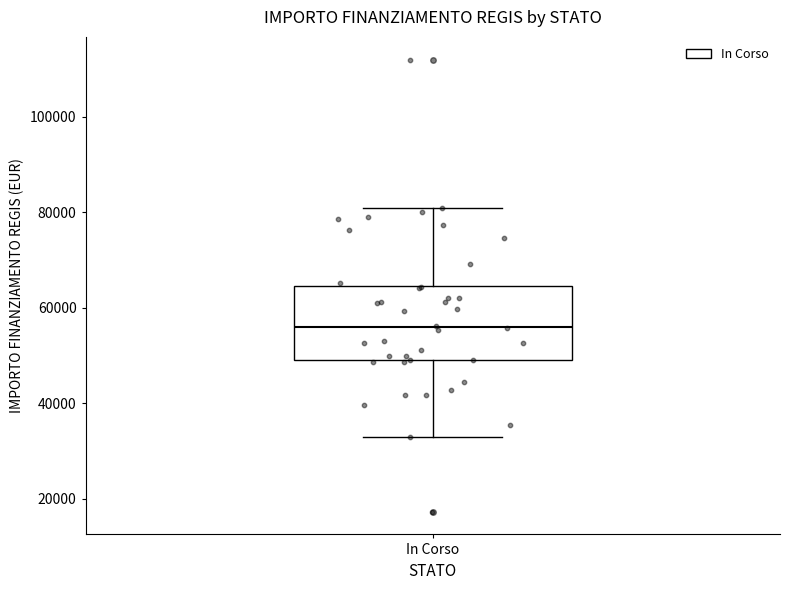

Where is the upper edge of the box for In Corso on the y-axis? The values are not printed on the chart, so give them approximately, as read against the axis.

64000